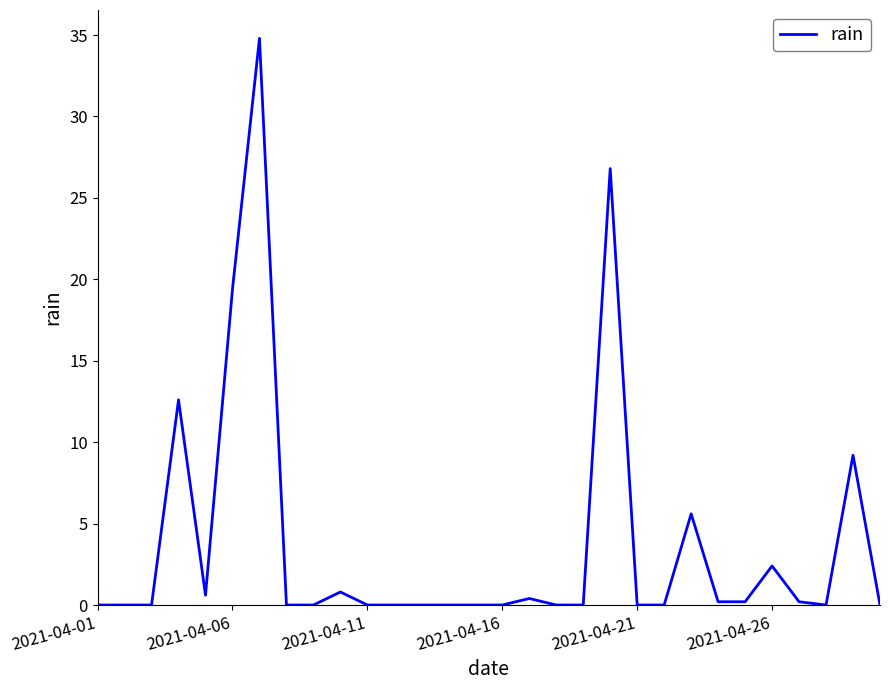

What is the difference between the maximum and minimum values?

34.8